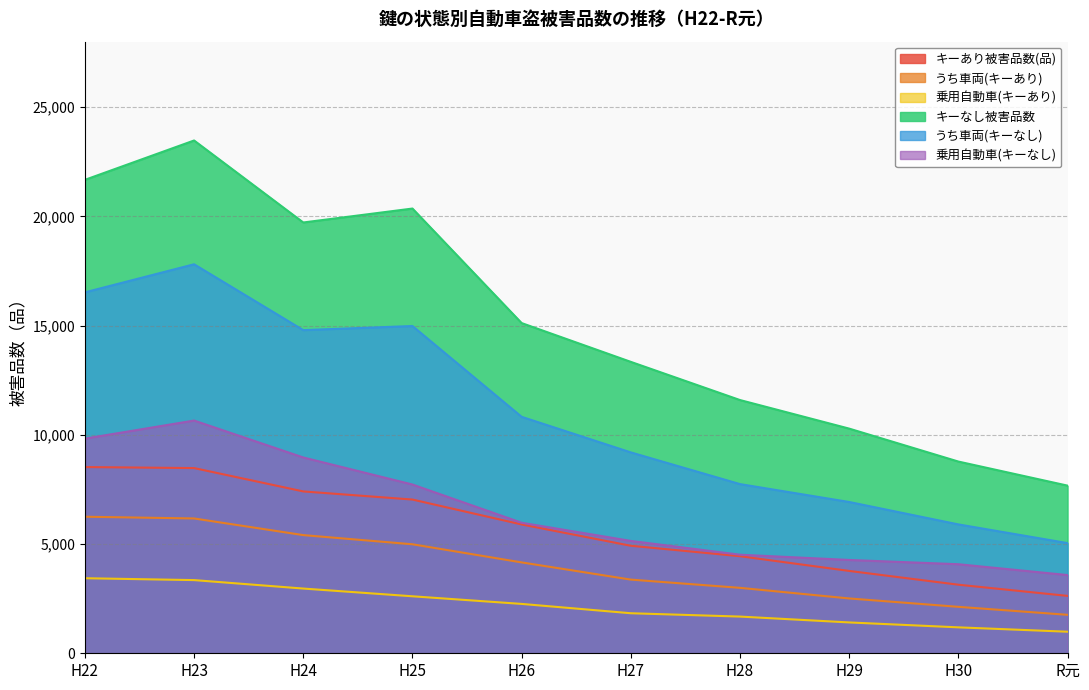

At which category is the sum across all series the highest?

H23